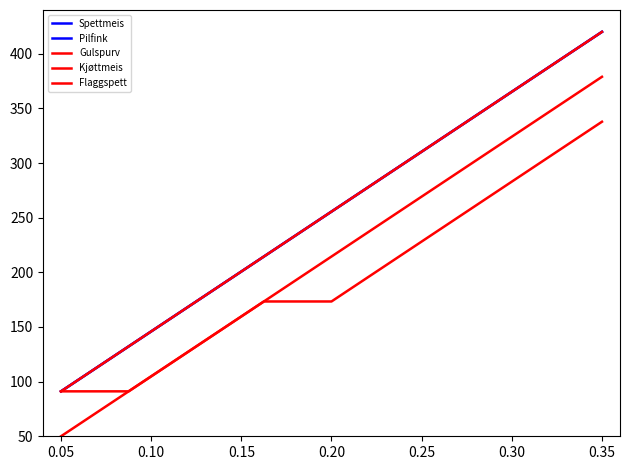

Does the chart display data point markers on the line(s)?

No